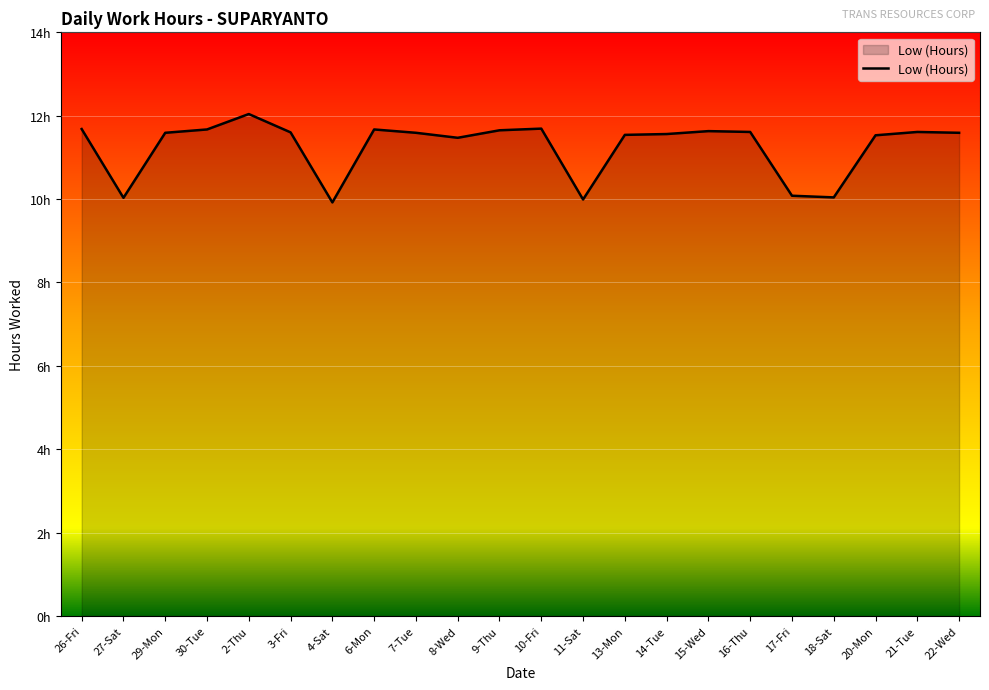

What is the label of the 20th point from the right?

29-Mon